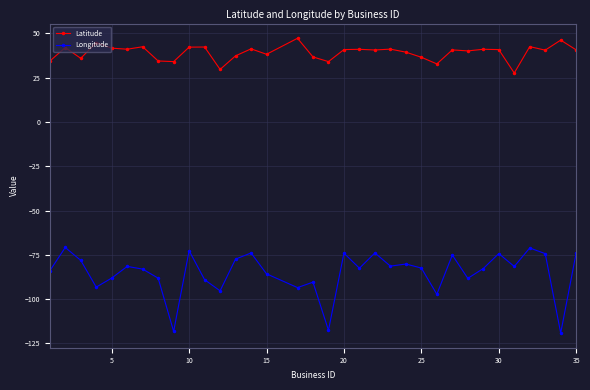

Which series has the widest spread of values?

Longitude